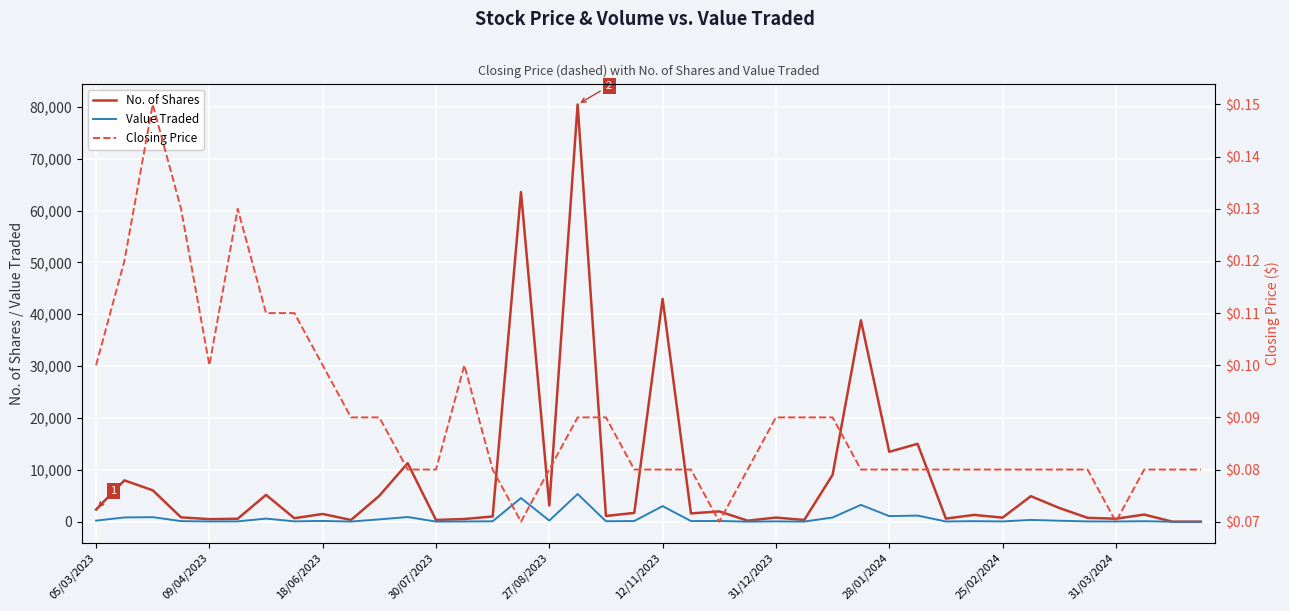

Where is Value Traded nearest to the value 2670?

12/11/2023